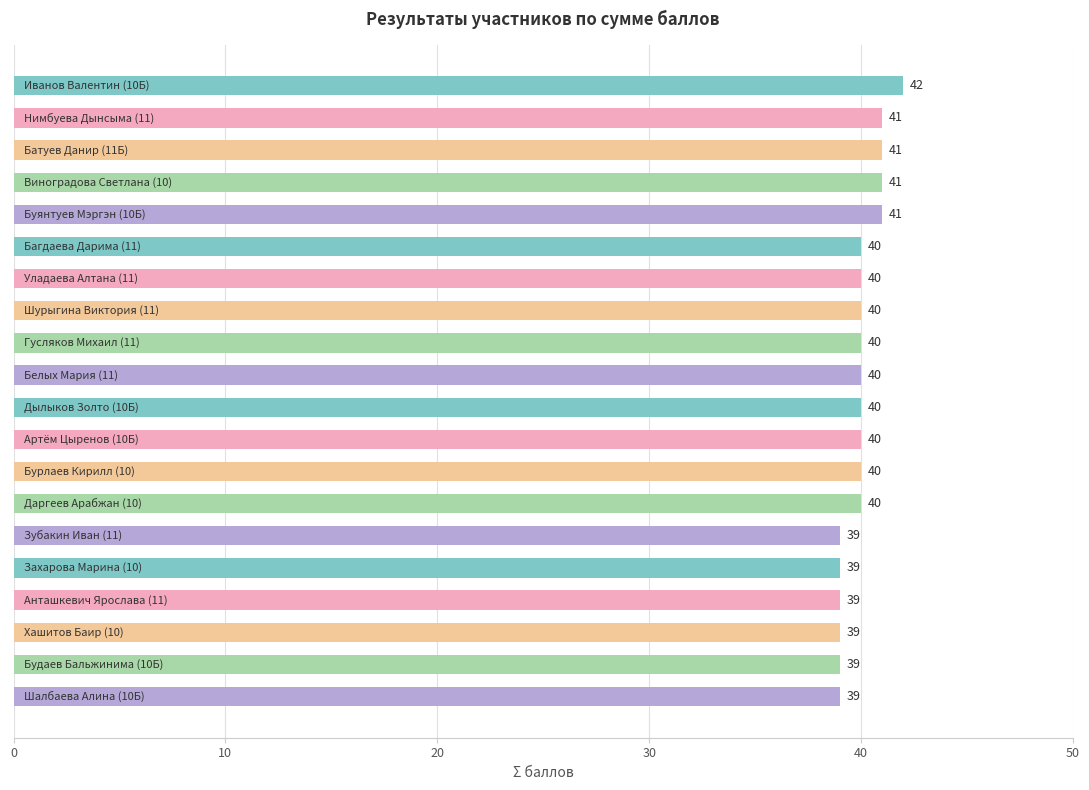

What is the value of the 8th bar from the top?

40